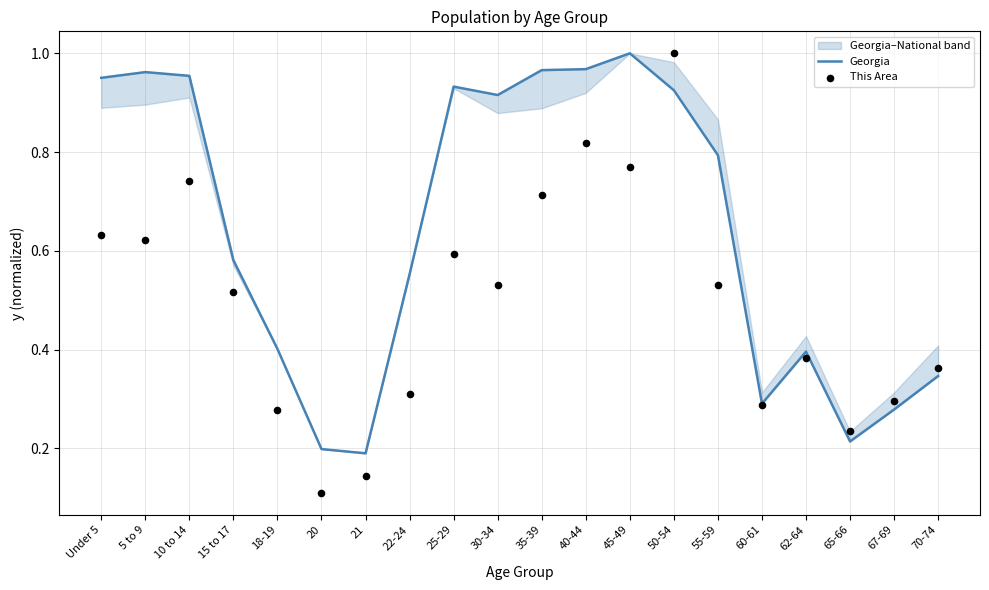

At which category is the sum across all series the highest?

50-54